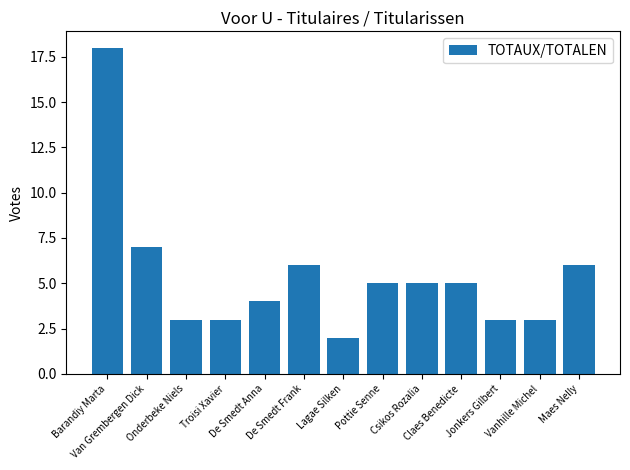

What is the value of the 8th bar from the left?

5